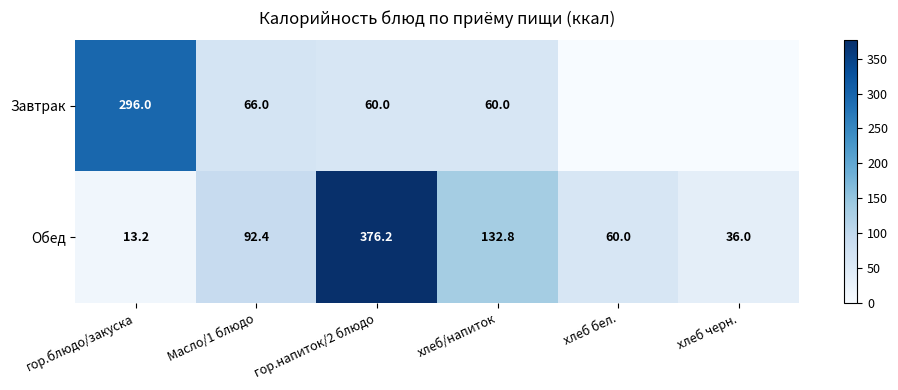

True or false: Завтрак has a value of 530.5 at гор.блюдо/закуска.

False